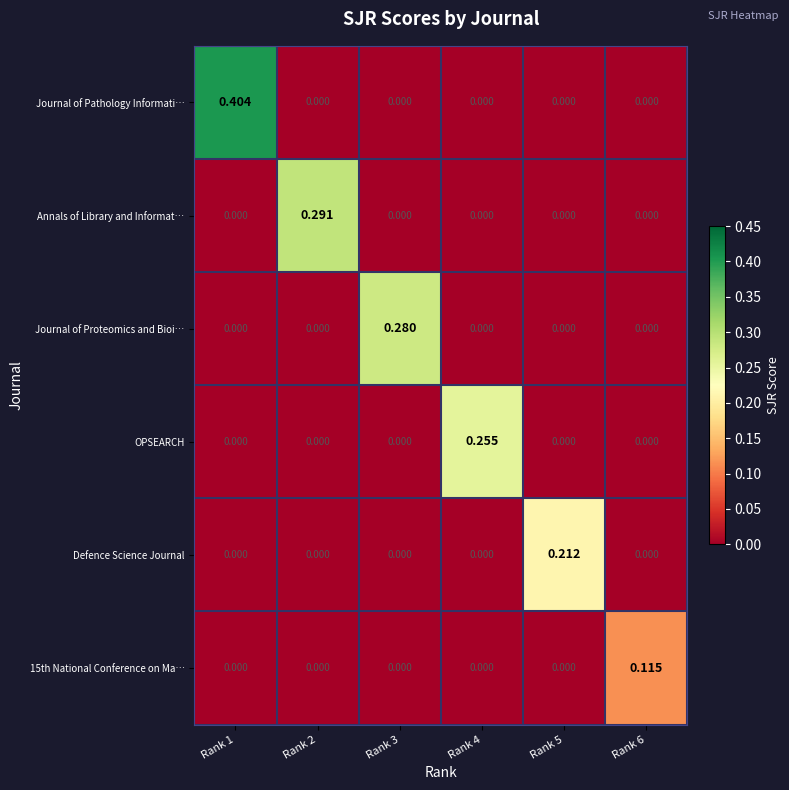

How many series are shown in this chart?

6